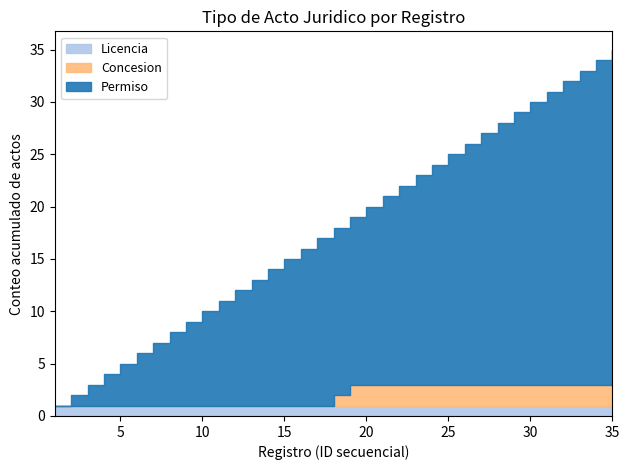

What is the difference between the second highest and minimum values in the Concesion series?

2